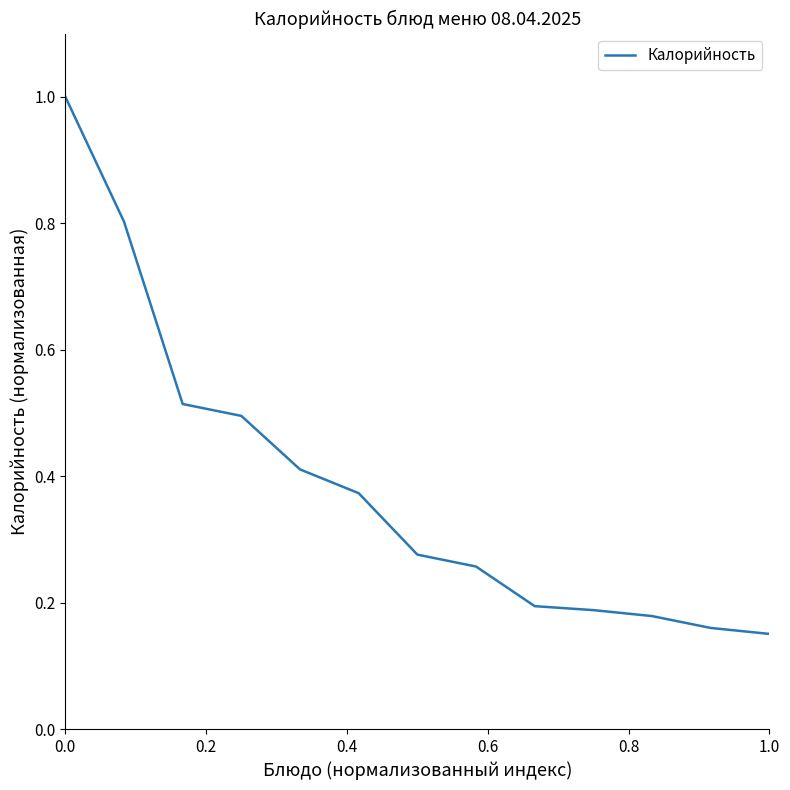

What is the difference between the maximum and minimum values?

0.8